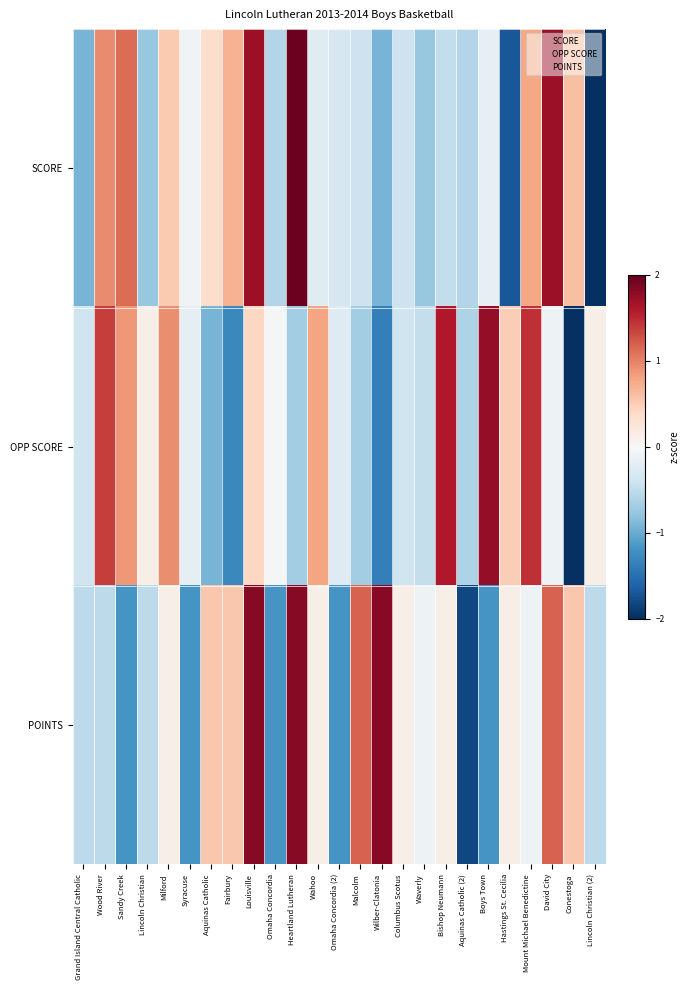

List the series in order of their overall mean, highest first.

POINTS, OPP SCORE, SCORE